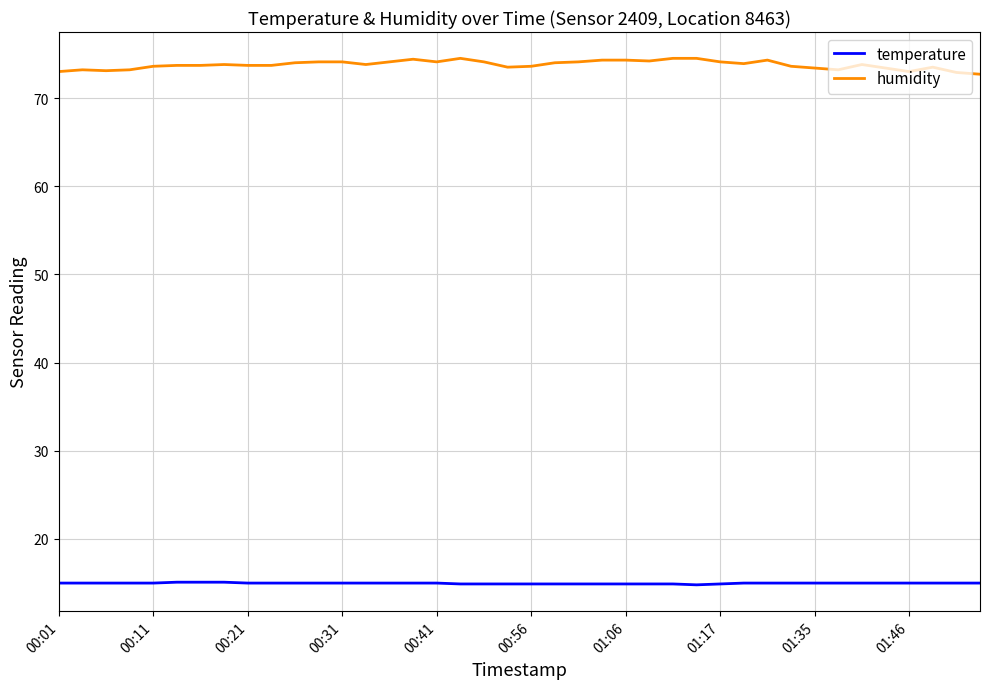

Which series has the widest spread of values?

humidity